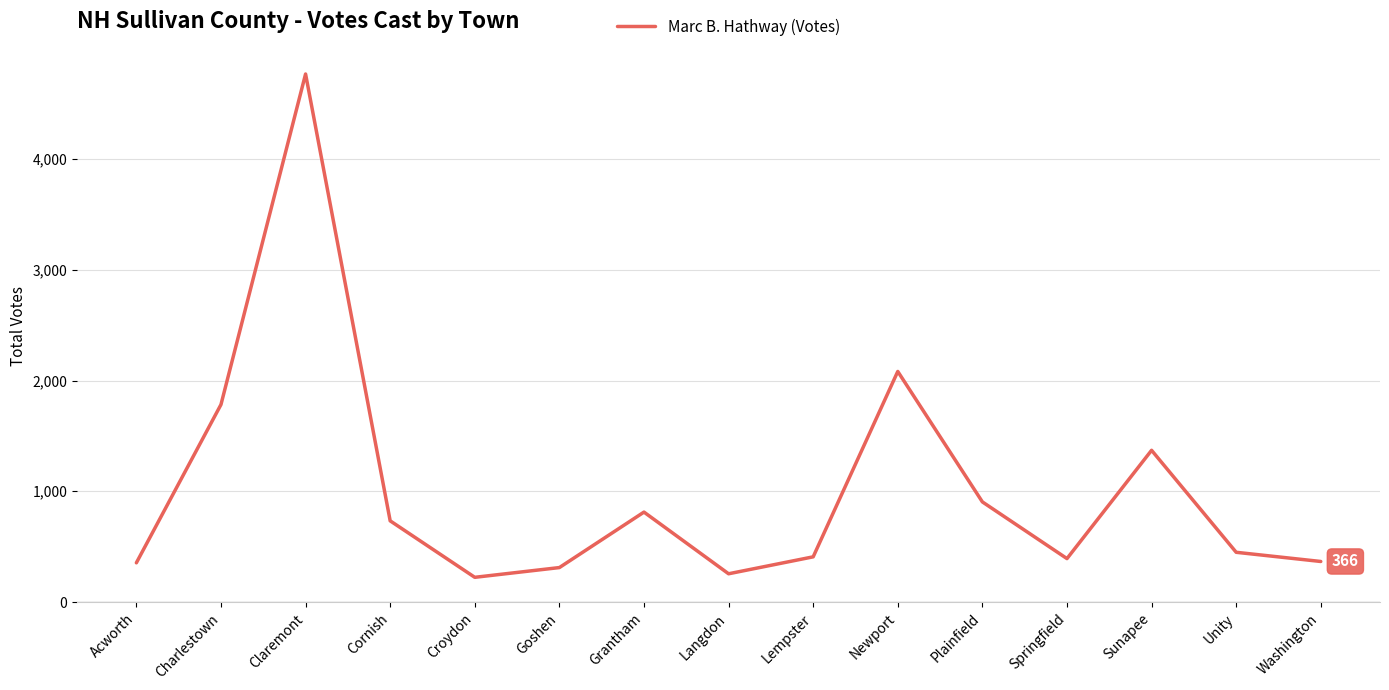

Where is the first local minimum?

Croydon